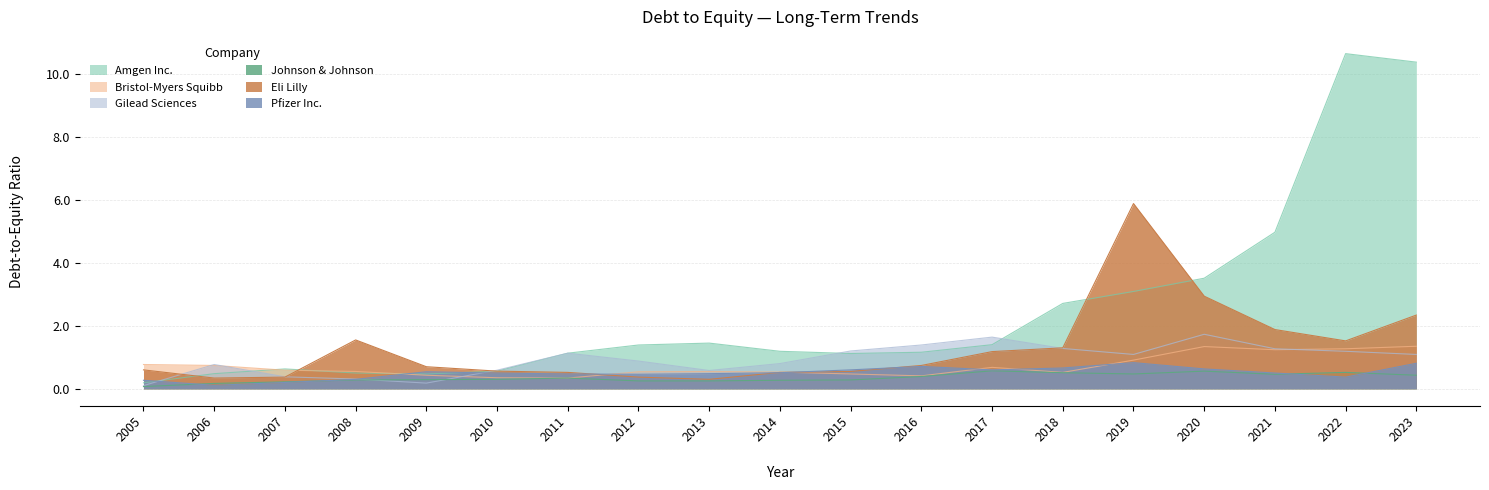

Reading right to left, what are all the values shown in this chart?

Amgen Inc.: 10.4	10.6	5.0	3.5	3.1	2.7	1.4	1.2	1.1	1.2	1.4	1.4	1.1	0.6	0.5	0.5	0.6	0.5	0.2
Bristol-Myers Squibb: 1.4	1.3	1.2	1.3	0.9	0.5	0.7	0.4	0.5	0.5	0.6	0.5	0.3	0.3	0.4	0.6	0.6	0.7	0.8
Gilead Sciences: 1.1	1.2	1.3	1.7	1.1	1.3	1.6	1.4	1.2	0.8	0.6	0.9	1.1	0.6	0.2	0.3	0.4	0.8	0.1
Johnson & Johnson: 0.4	0.5	0.5	0.6	0.5	0.5	0.6	0.4	0.3	0.3	0.2	0.2	0.3	0.3	0.3	0.3	0.2	0.2	0.1
Eli Lilly: 2.3	1.5	1.9	2.9	5.9	1.3	1.2	0.7	0.6	0.5	0.3	0.4	0.5	0.6	0.7	1.6	0.4	0.3	0.6
Pfizer Inc.: 0.8	0.4	0.5	0.6	0.8	0.7	0.6	0.7	0.6	0.5	0.5	0.5	0.5	0.5	0.5	0.3	0.2	0.1	0.3